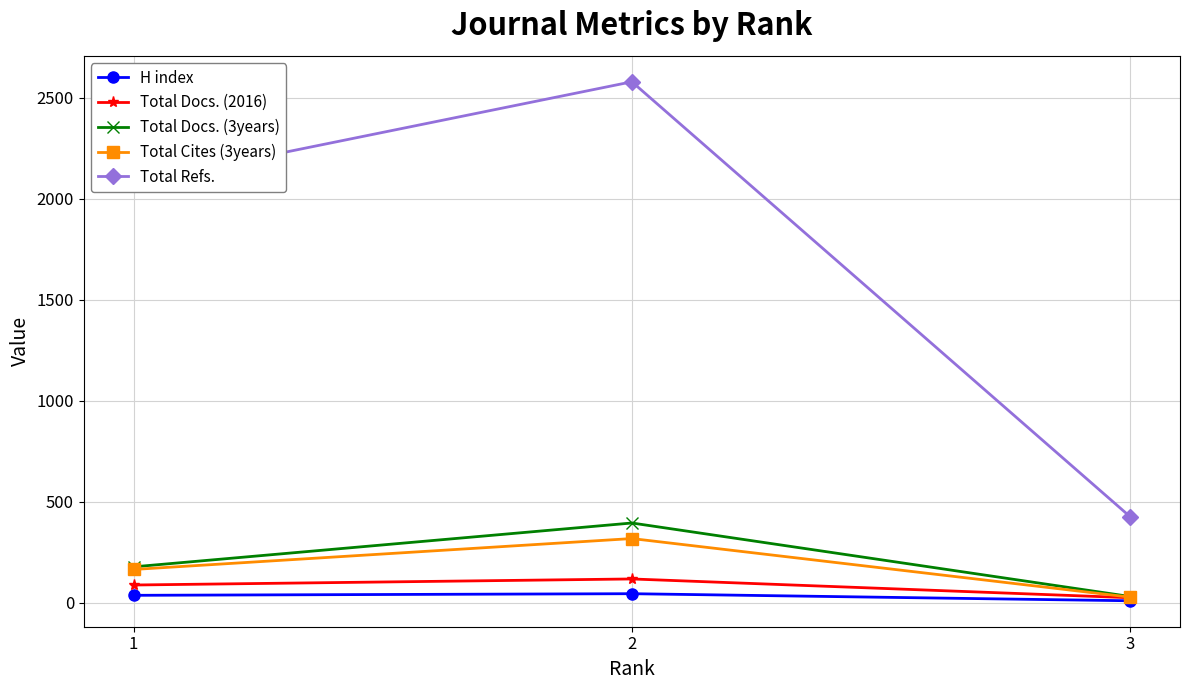

Rank the categories by Total Refs. value from highest to lowest.

2, 1, 3